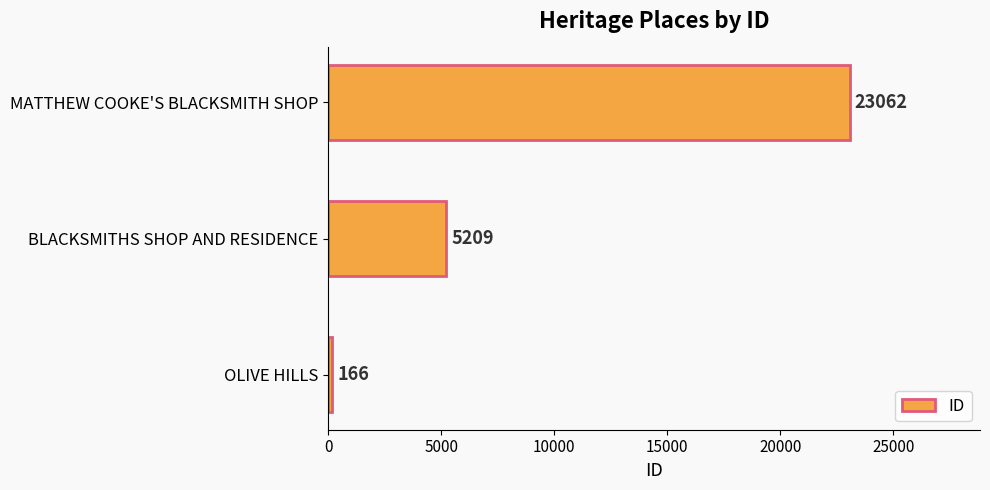

What is the difference between the maximum and minimum values?

22896